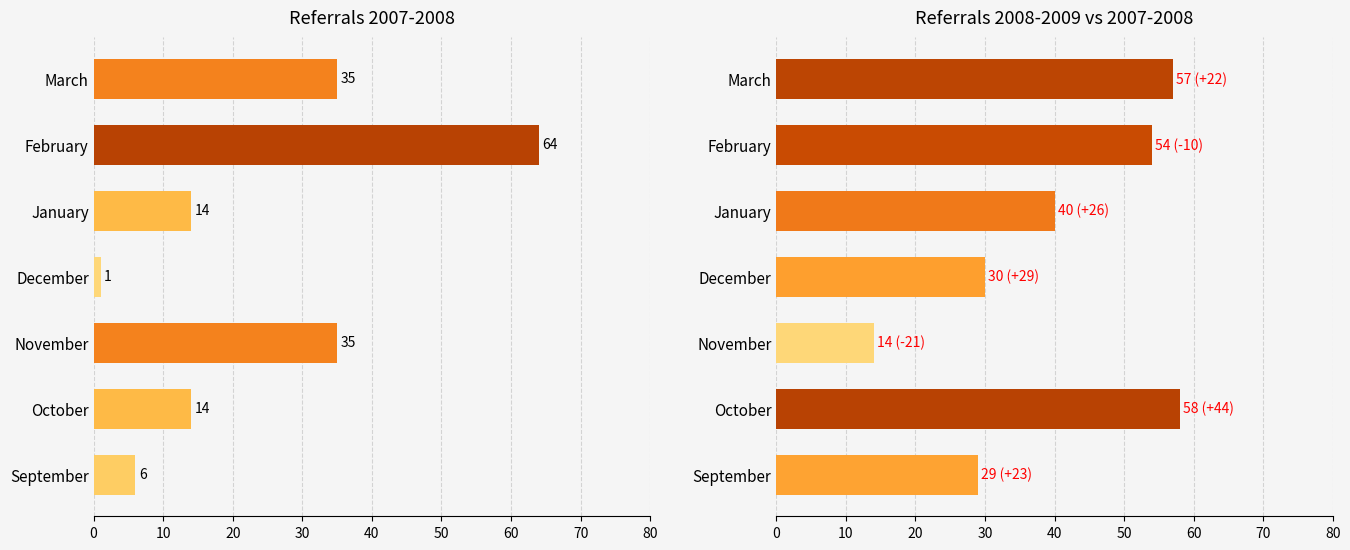

Which series has the widest spread of values?

Referrals 2007-2008